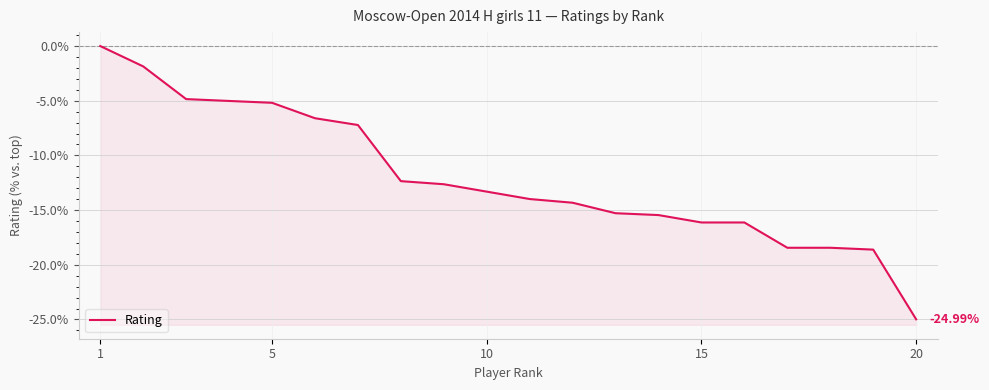

True or false: there are more than 0 points higher than both neighbors.

False